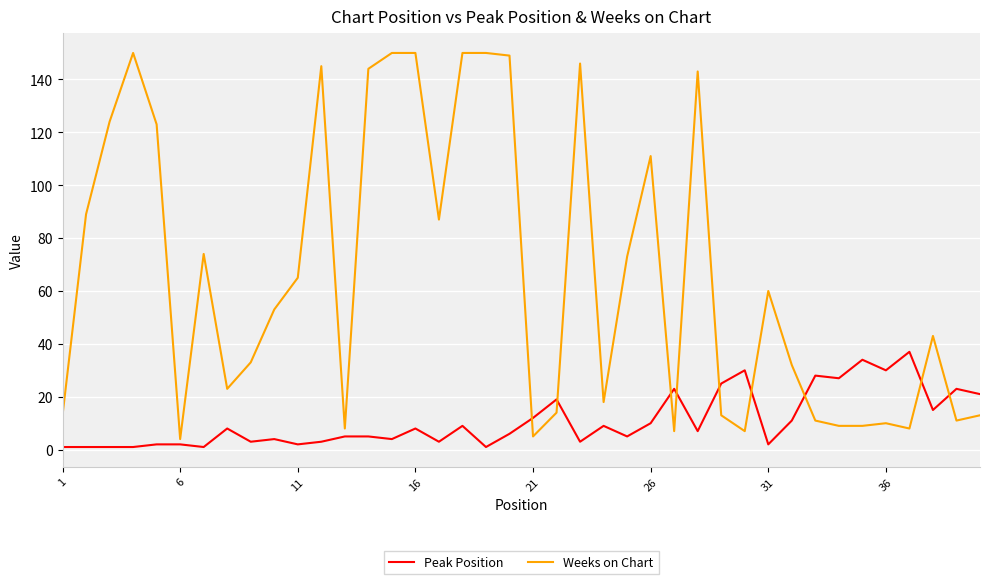

What is the difference between the maximum and minimum values in the Weeks on Chart series?

146